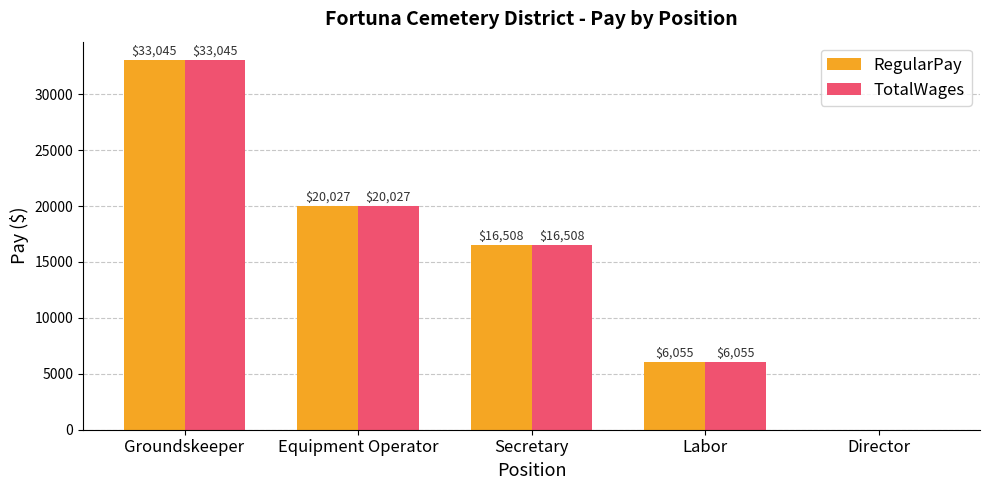

Count the number of categories in the chart.

5